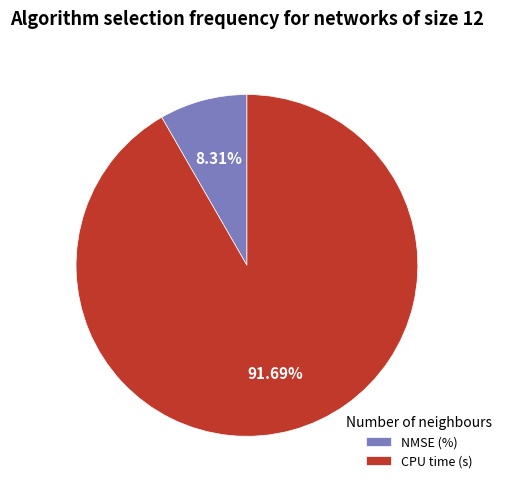

Is the sum of CPU time (s) and NMSE (%) greater than half?

Yes